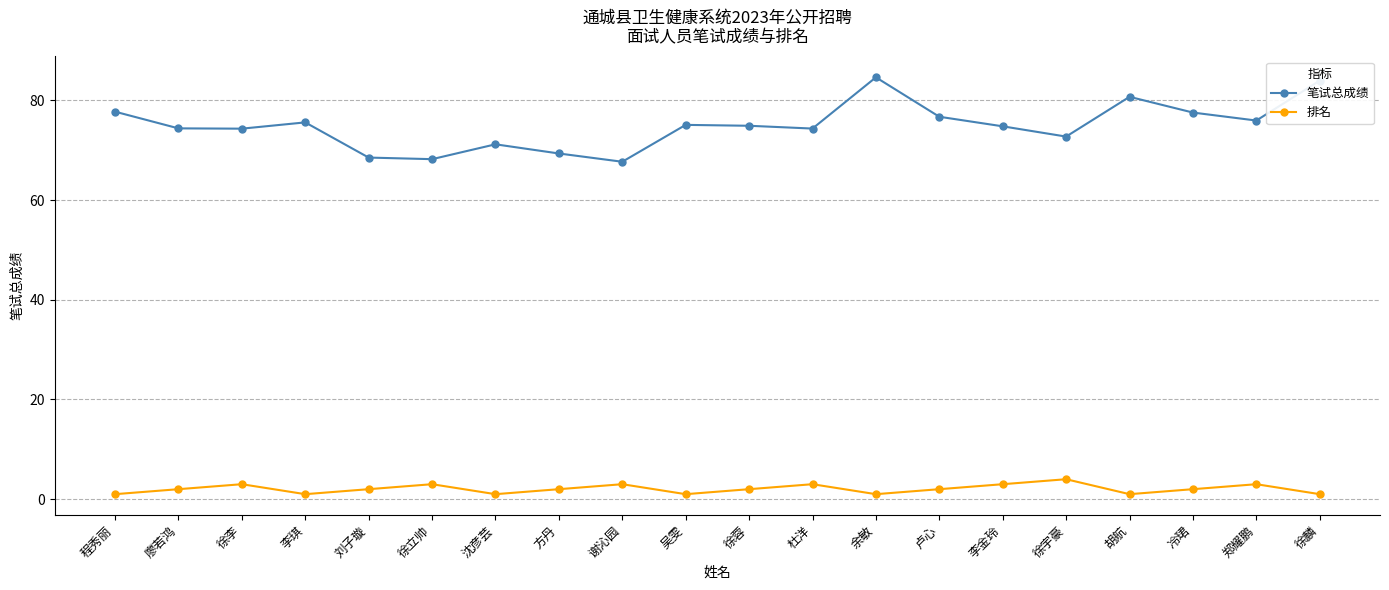

Rank the series at 谢沁园 from highest to lowest value.

笔试总成绩, 排名